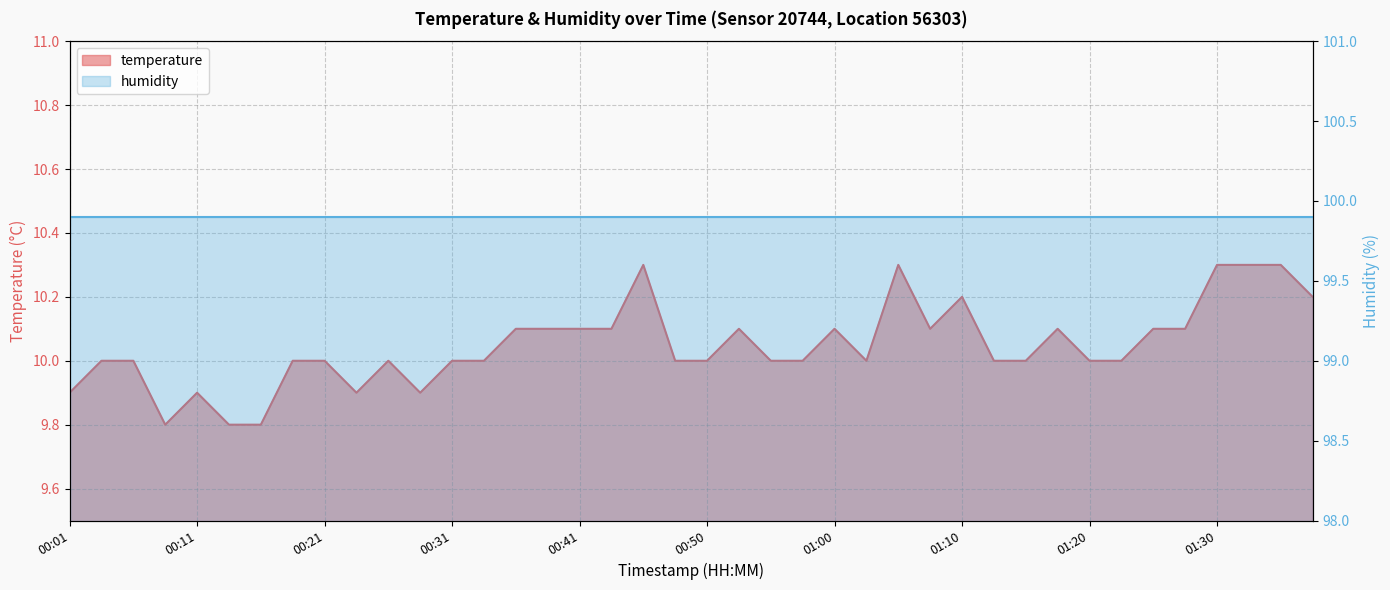

What is the label of the 17th point from the left?

00:41